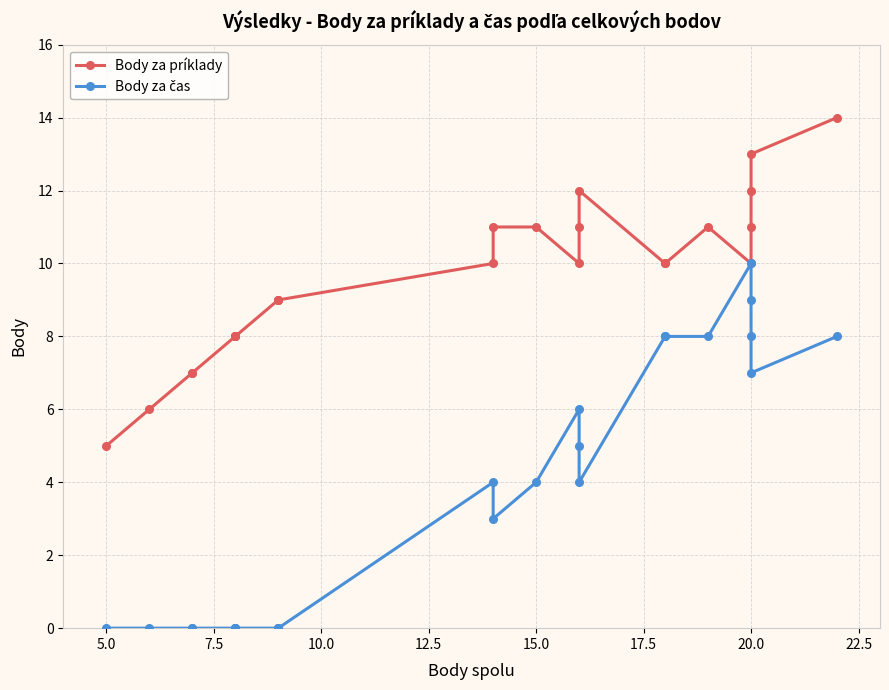

How many distinct data groups are displayed?

2